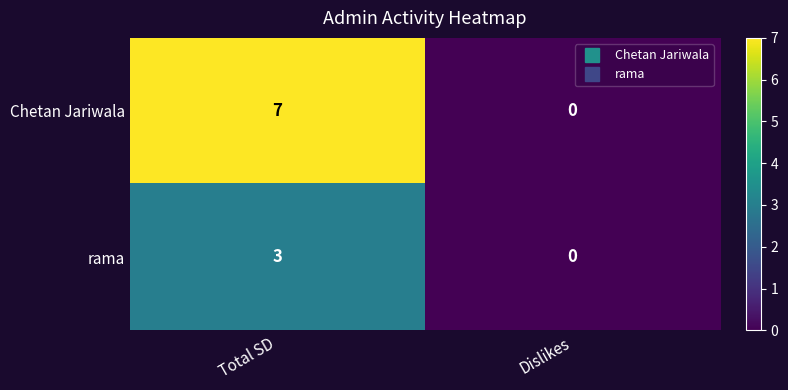

What is the greatest value displayed?

7